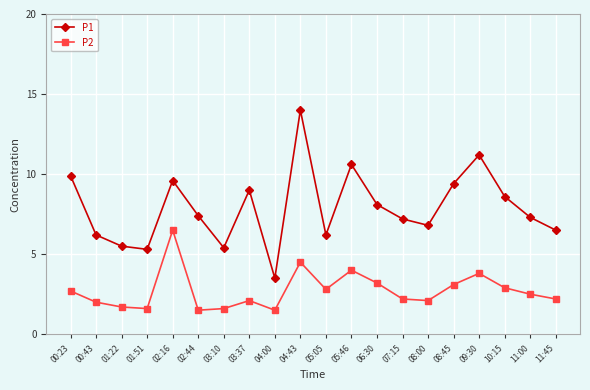

What are all the series names shown in the legend?

P1, P2